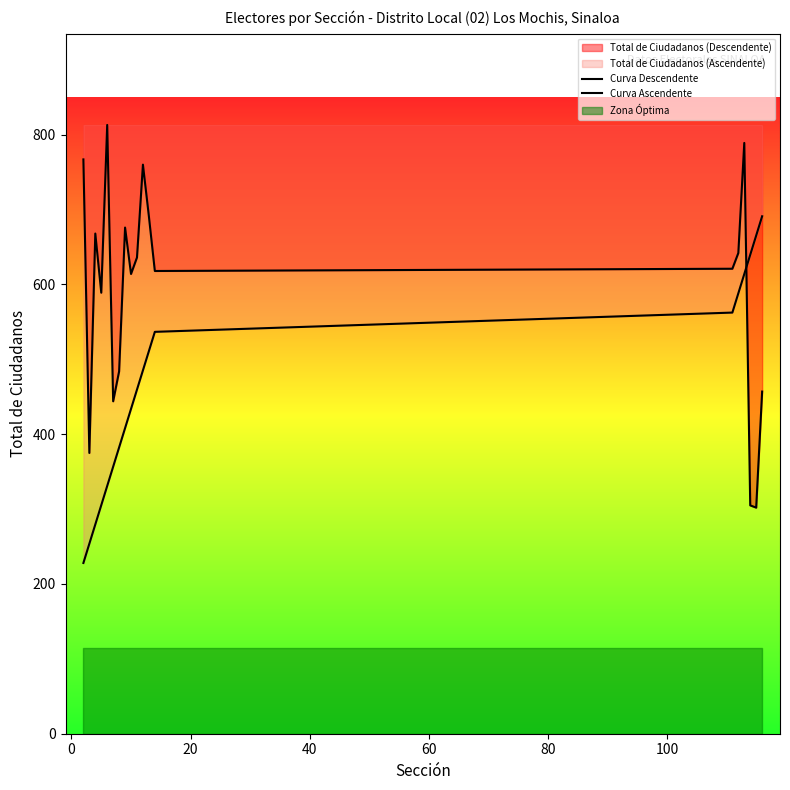

Which series has the largest total across all categories?

Curva Descendente